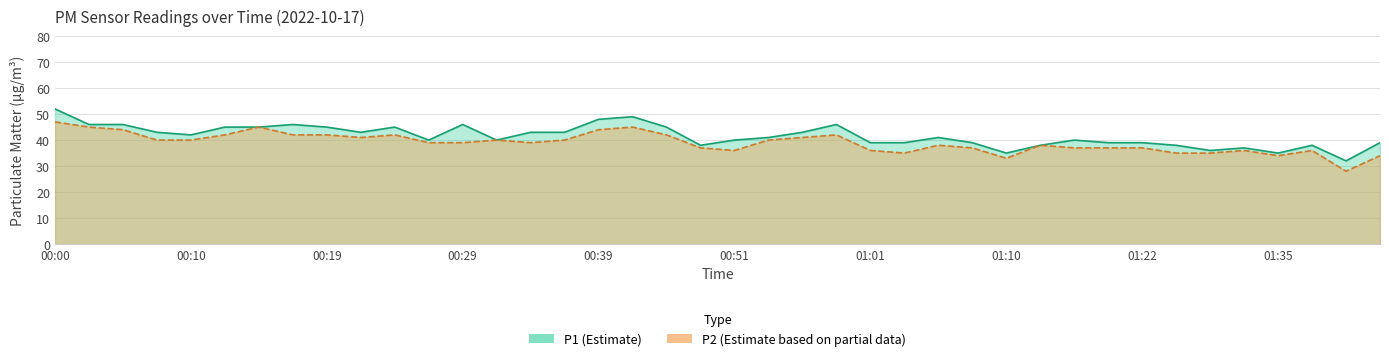

How many lines are shown in the chart?

2